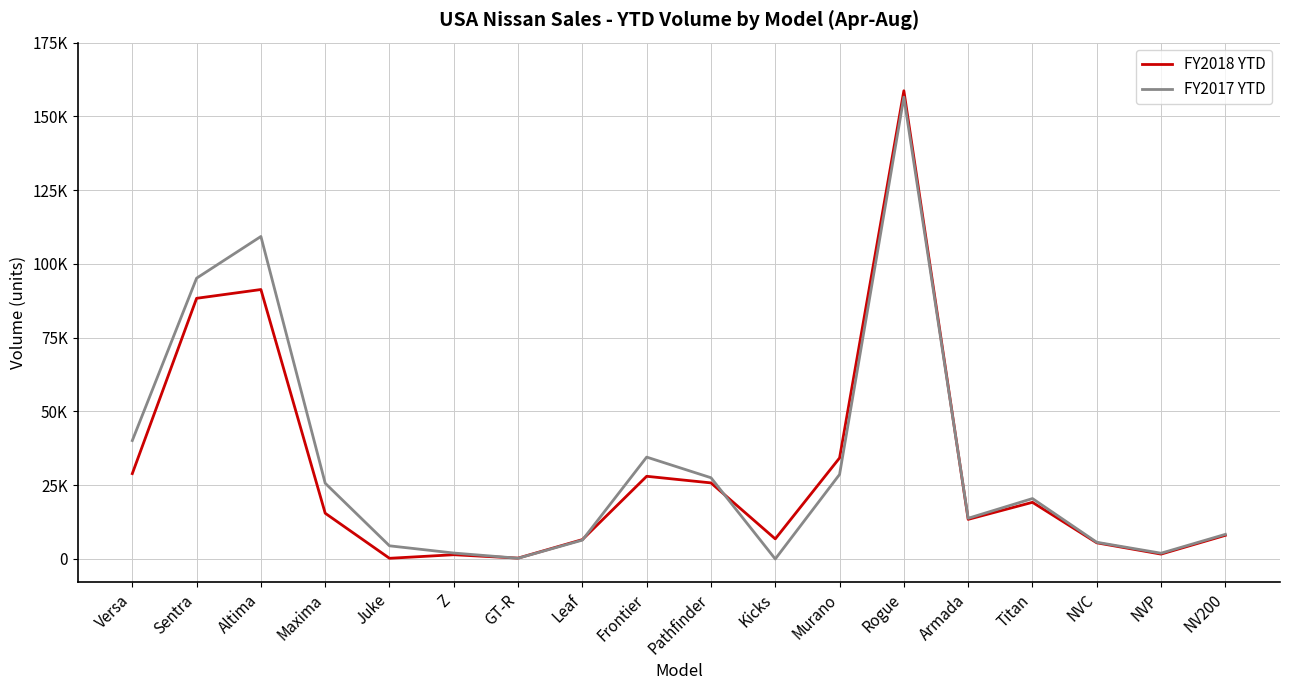

What are all the series names shown in the legend?

FY2018 YTD, FY2017 YTD